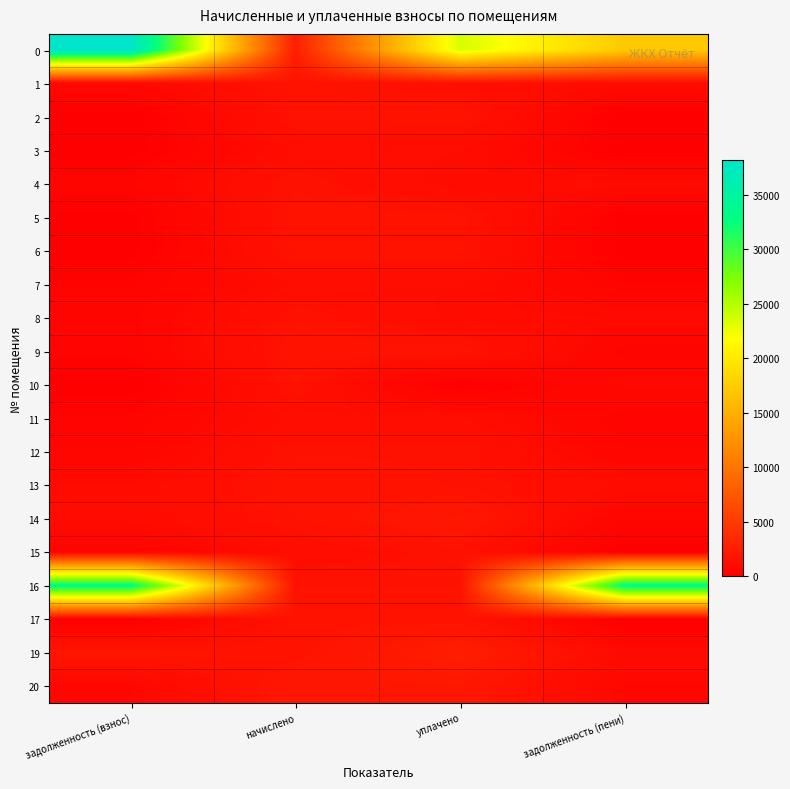

What is the total value across all series at задолженность (пени)?

59784.1